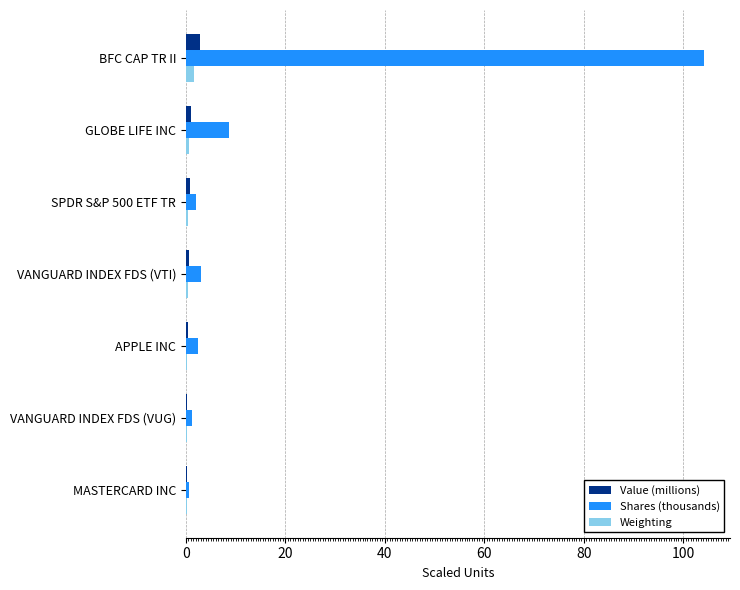

What is the greatest value displayed?

104.1